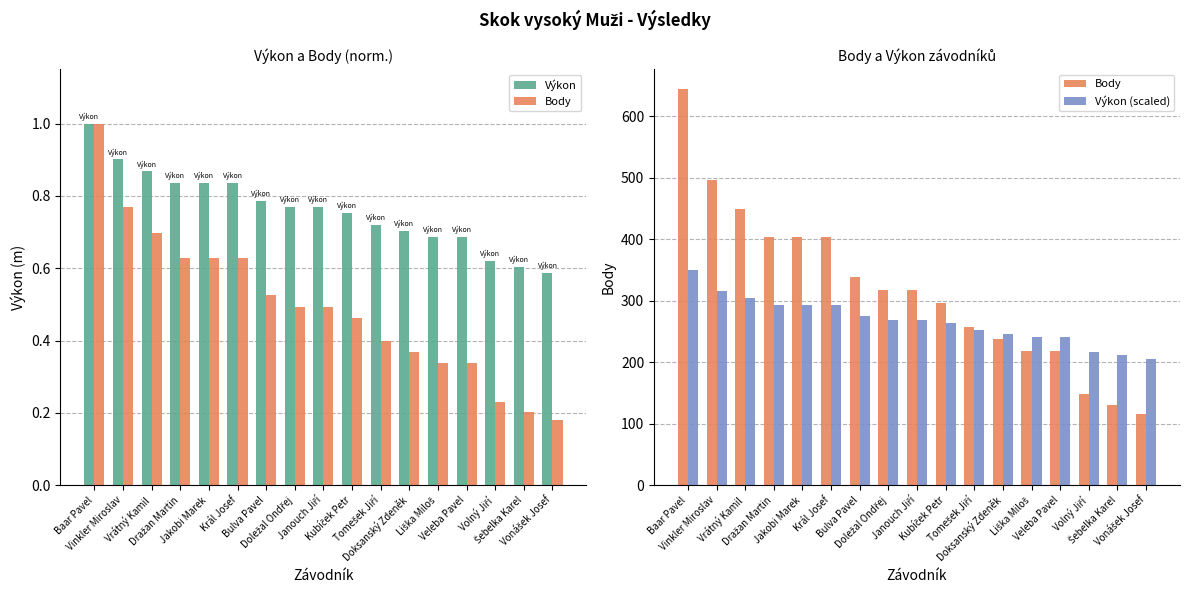

Which series changed the most between Baar Pavel and Tomešek Jiří?

Body